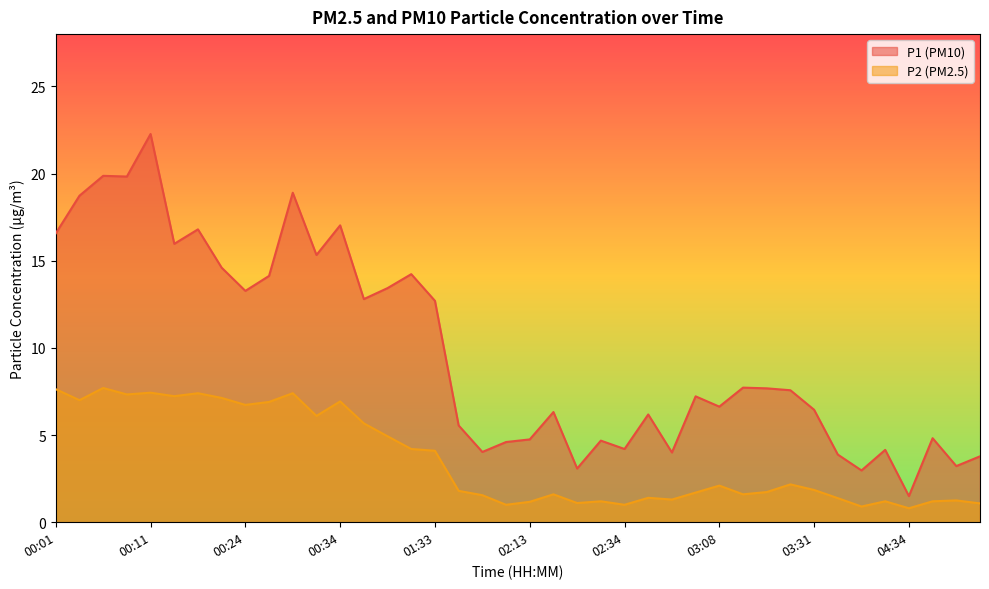

Which has a higher value, 00:03 or 00:11?

00:11